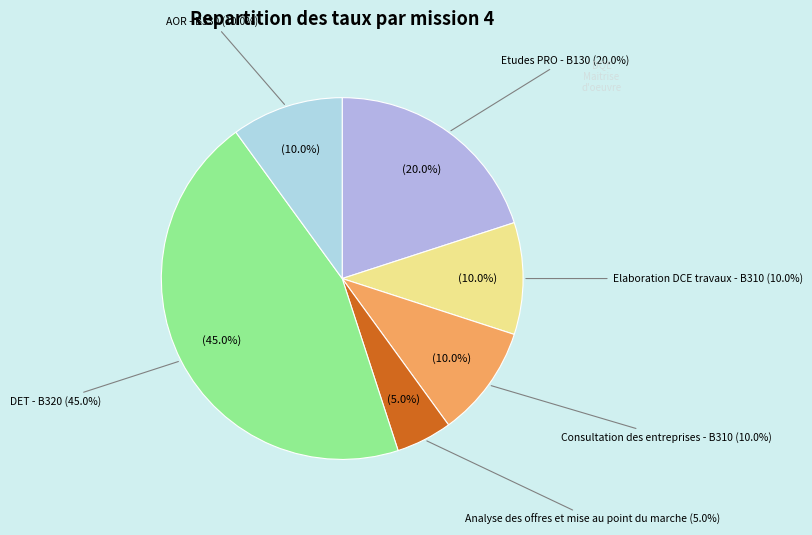

Count the number of slices in the pie.

6